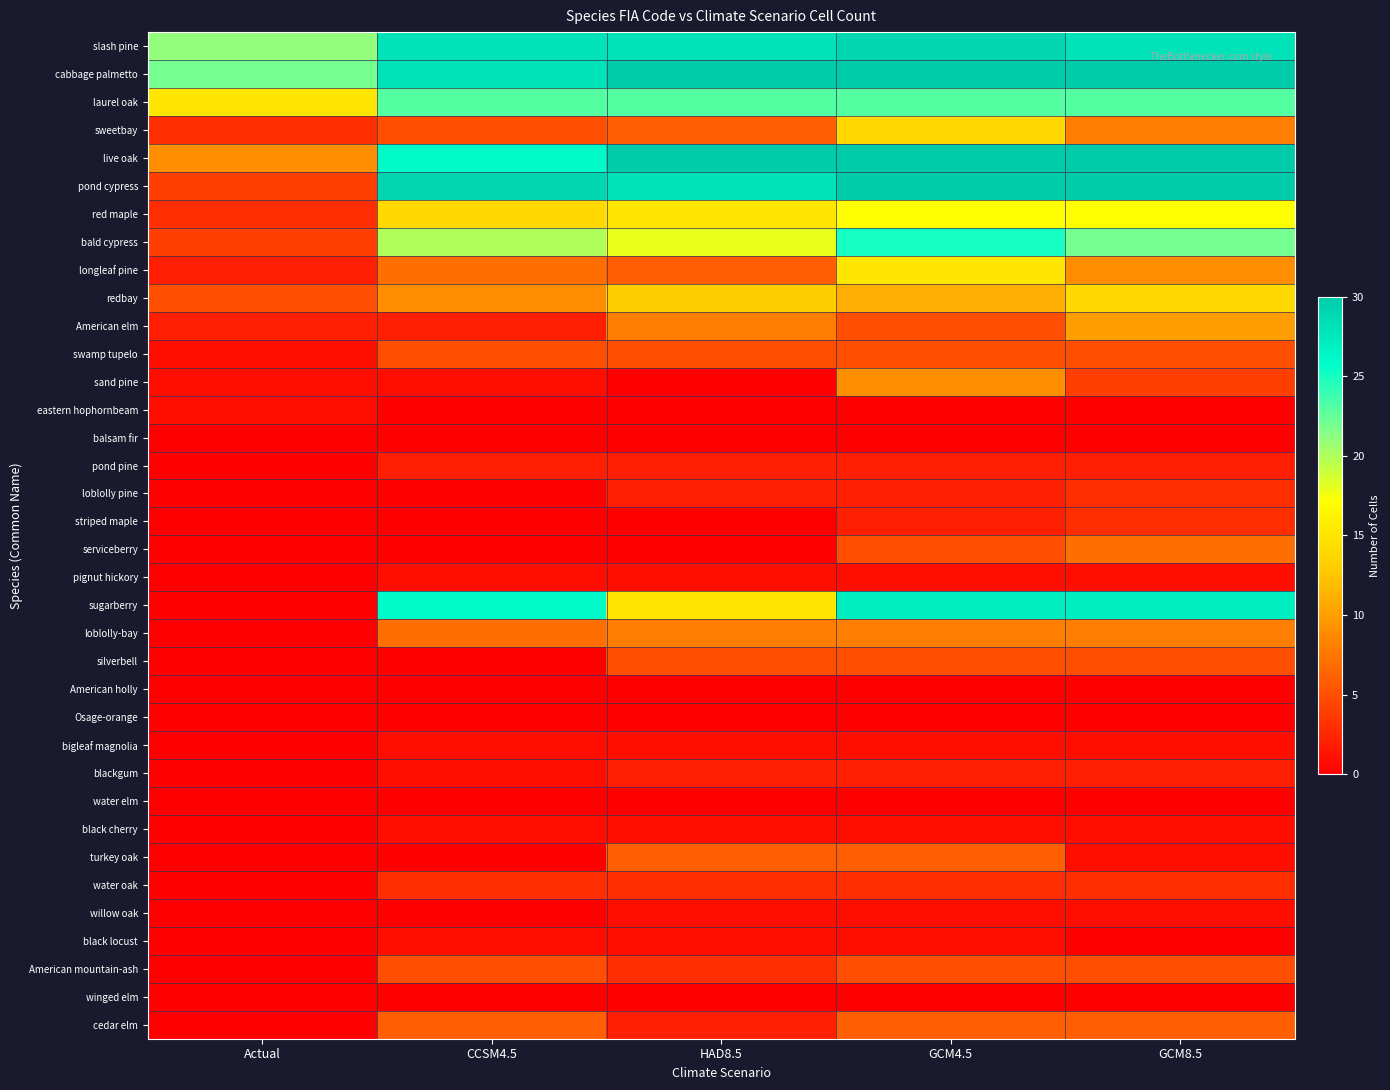

How many data points does each series have?

5